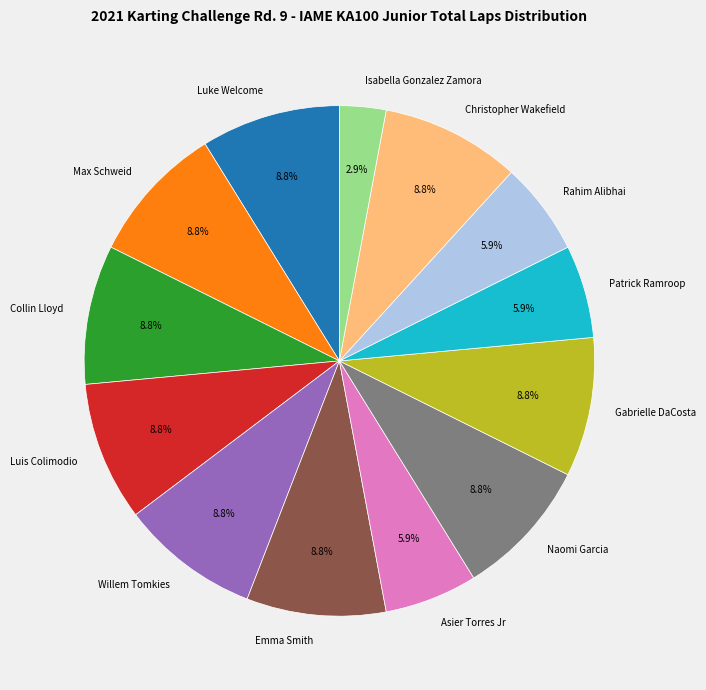

What portion of the pie excludes Max Schweid?

91.2%